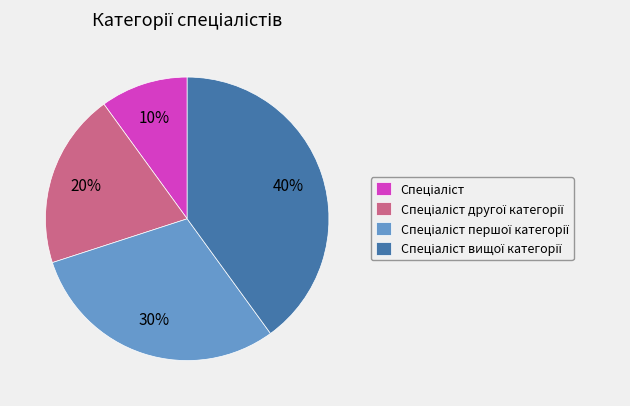

Is there a majority slice in this chart?

No